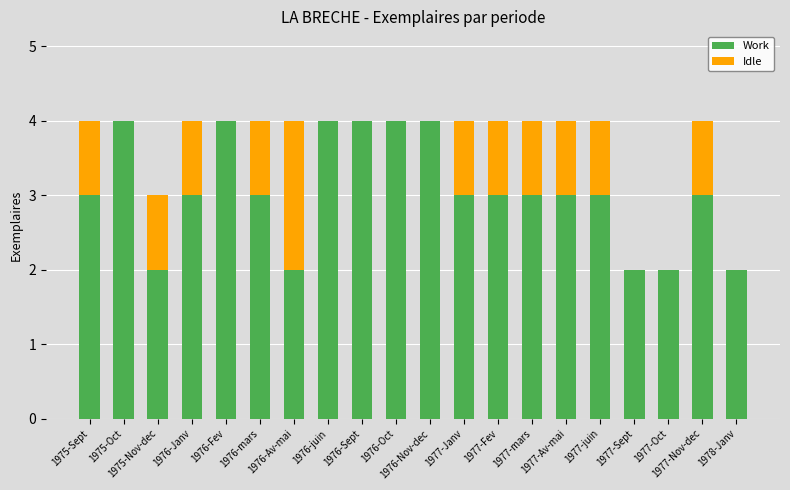

What is the highest value of the Work series?

4